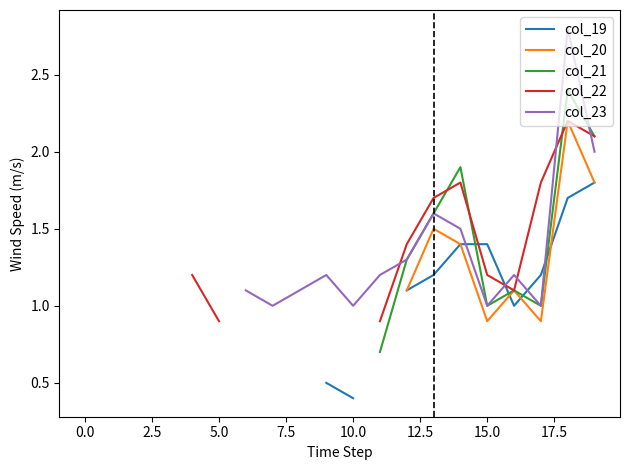

At which category does col_20 reach its first local peak?

13